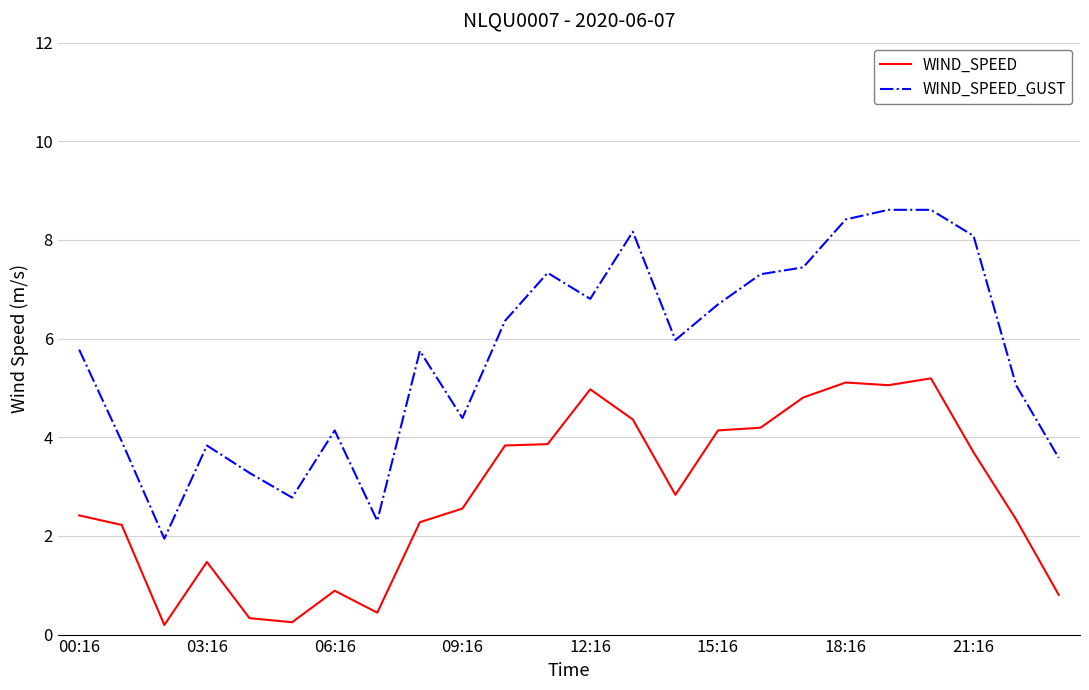

List the series in order of their peak value, lowest first.

WIND_SPEED, WIND_SPEED_GUST